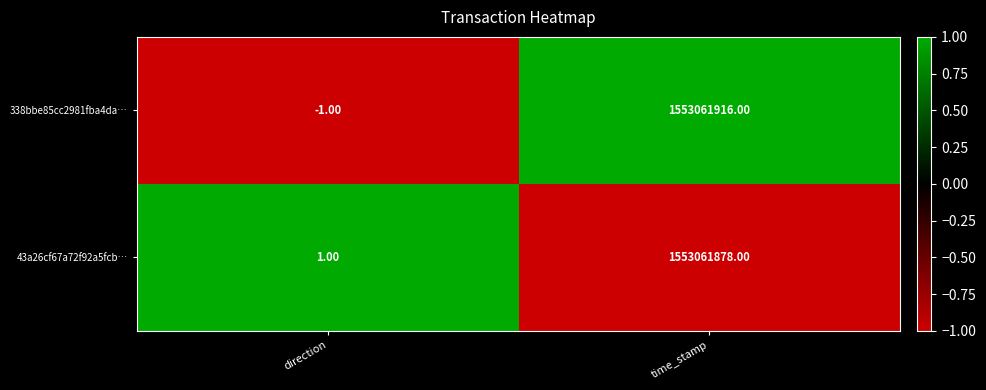

At which category does the chart reach its peak across all series?

time_stamp